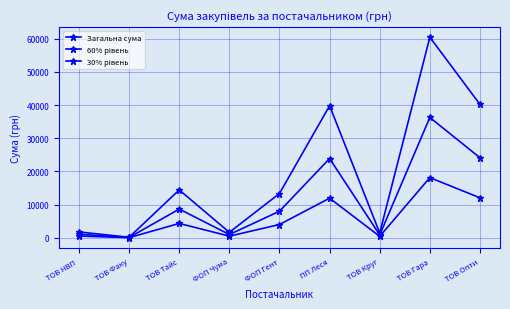

At which category does the chart reach its minimum across all series?

ТОВ Факу